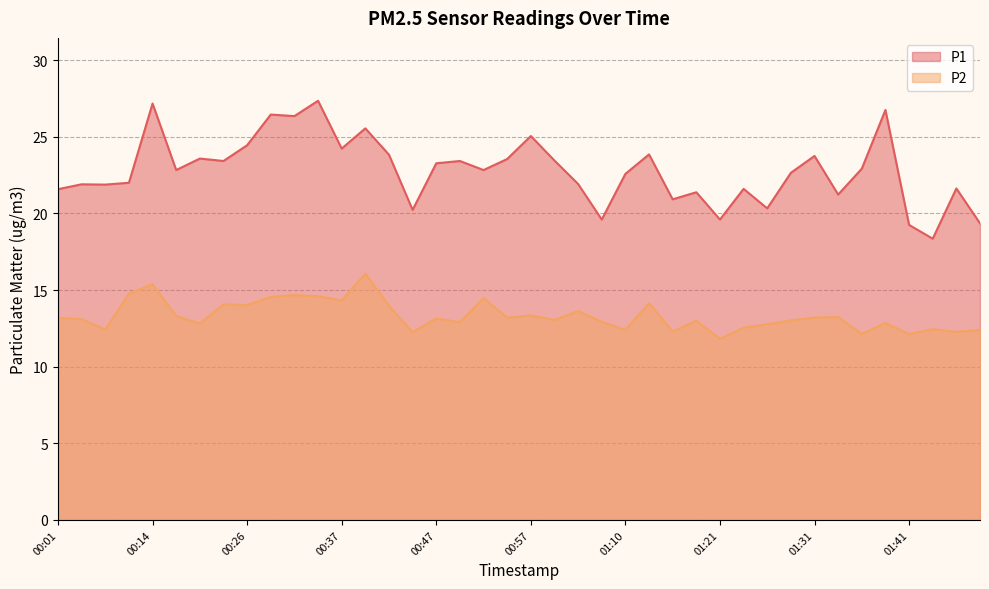

Which has a higher value, 00:14 or 00:11?

00:14